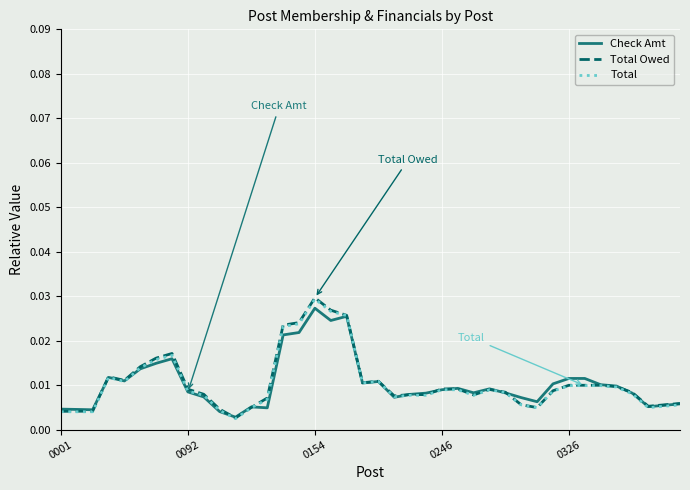

How many Check Amt values are between 0 and 1?

40